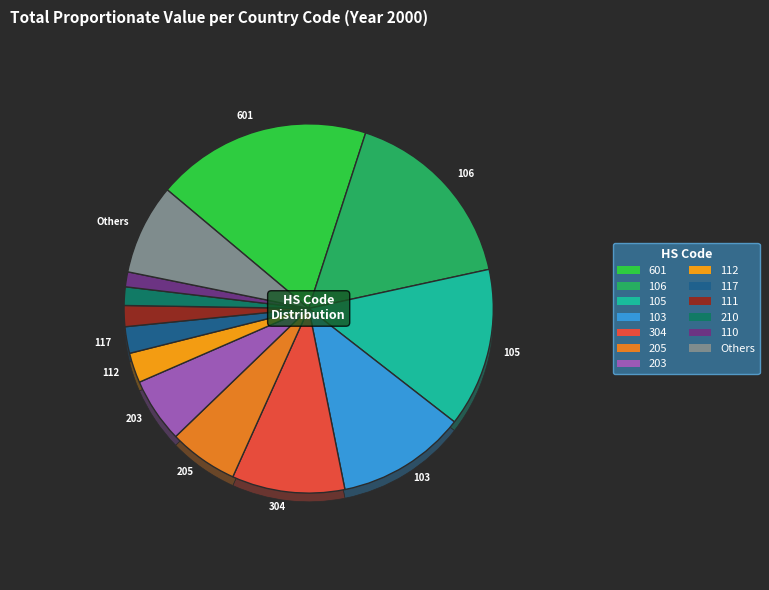

Do 205 and 111 together represent more than half of the pie?

No